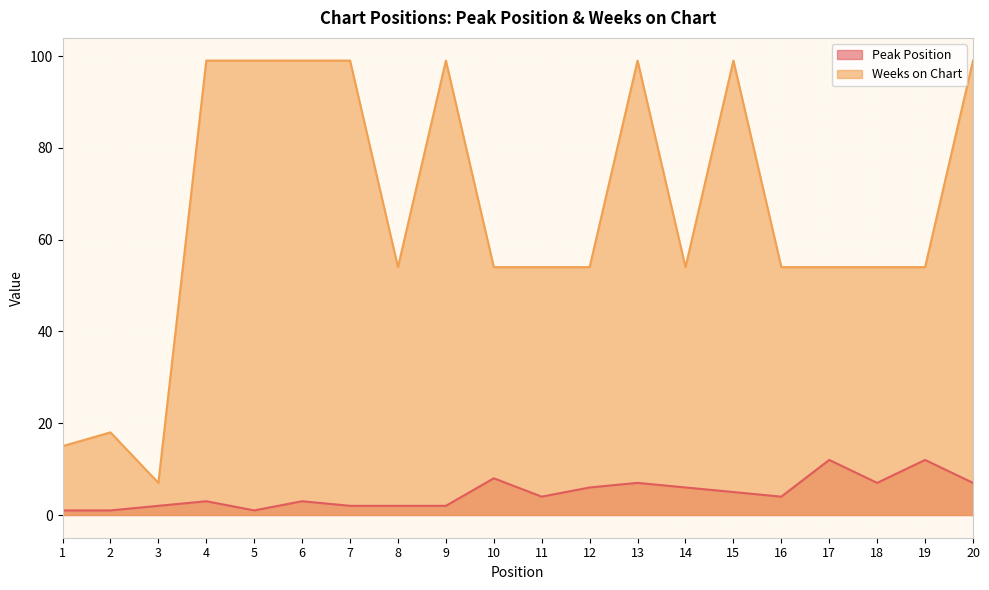

Which has a higher value, 2 or 6?

6